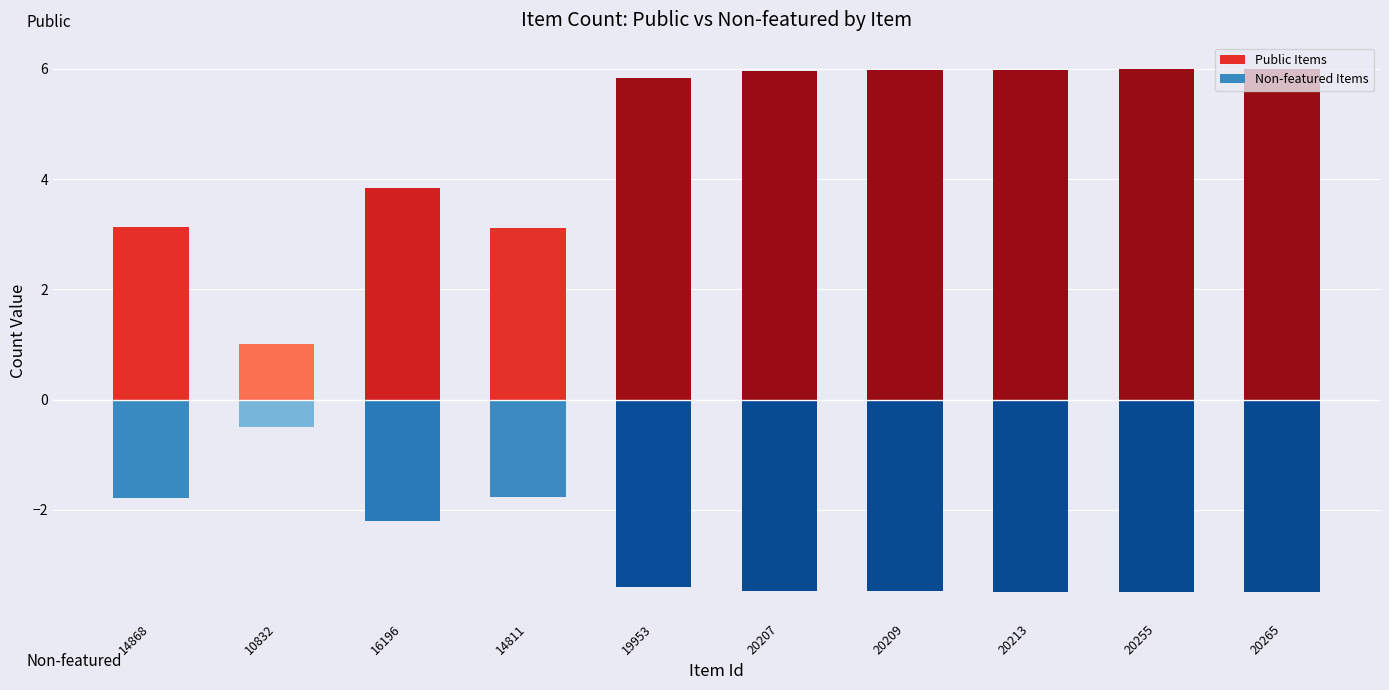

At which category is the sum across all series the highest?

20265